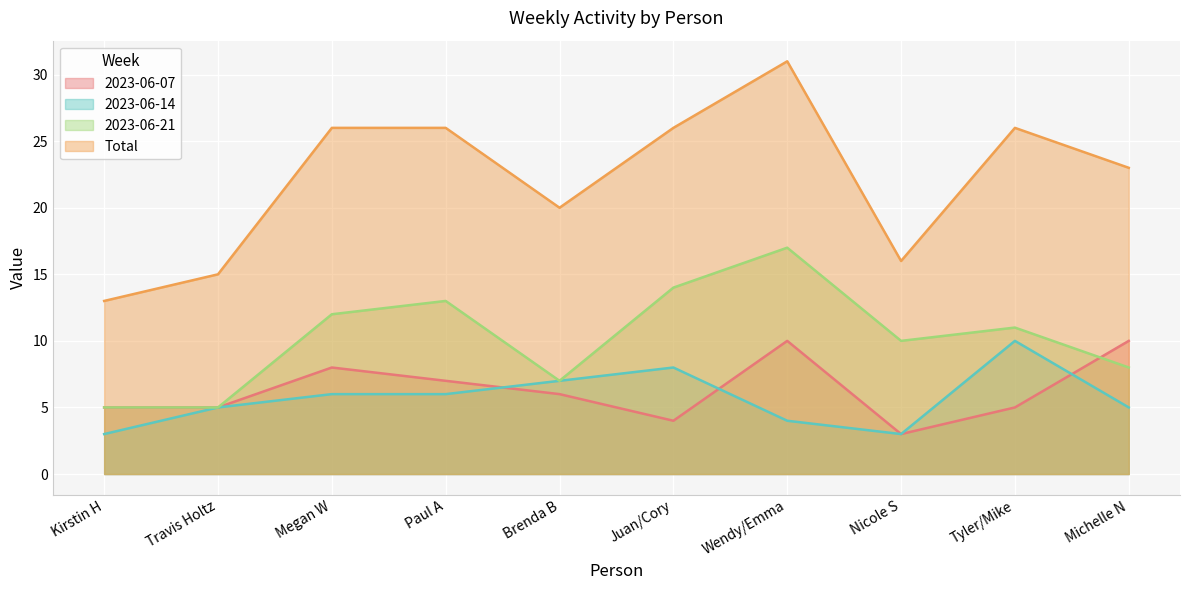

What is the maximum value for 2023-06-21?

17